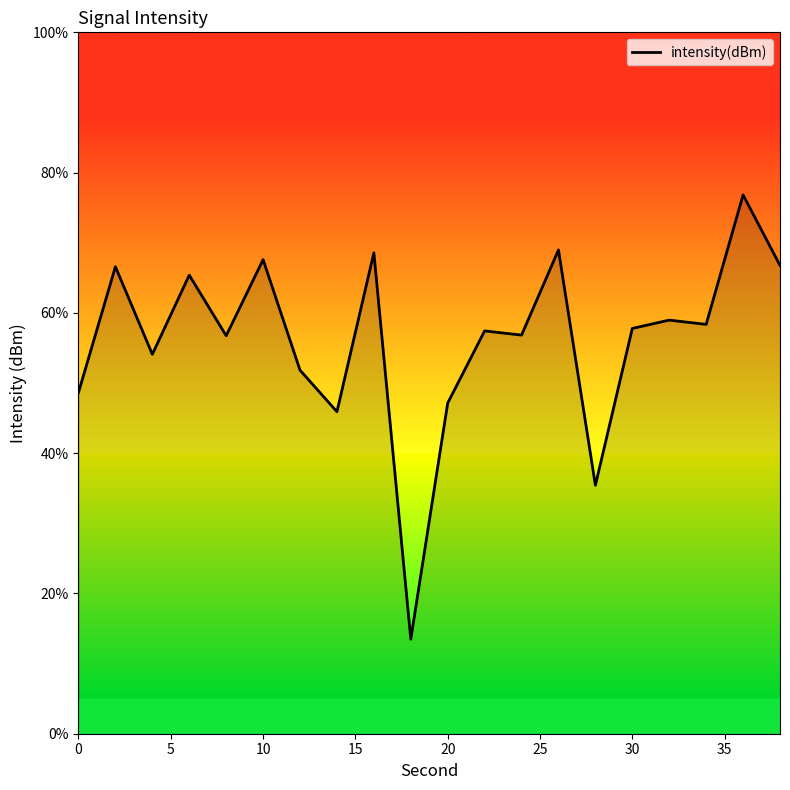

What is the minimum value shown in the chart?

13.5